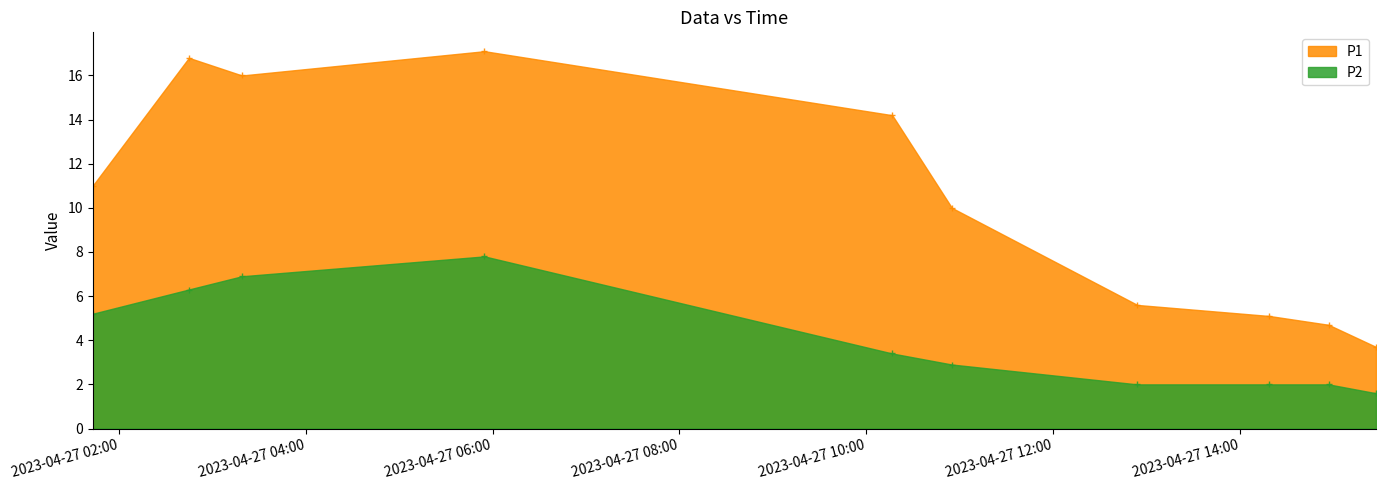

True or false: P1 and P2 cross at least once.

False